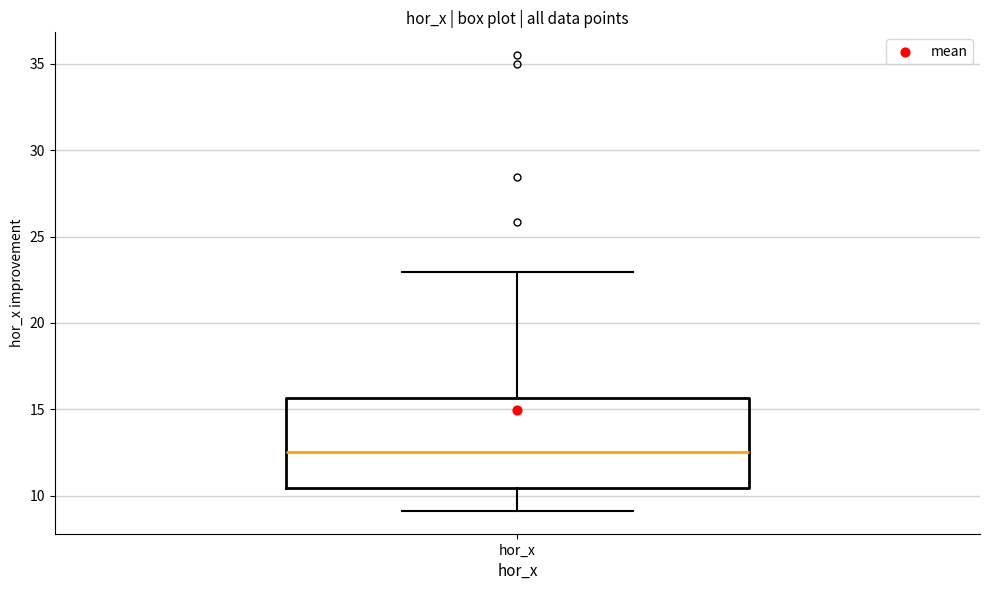

Where is the upper edge of the box for hor_x on the y-axis? The values are not printed on the chart, so give them approximately, as read against the axis.

15.5